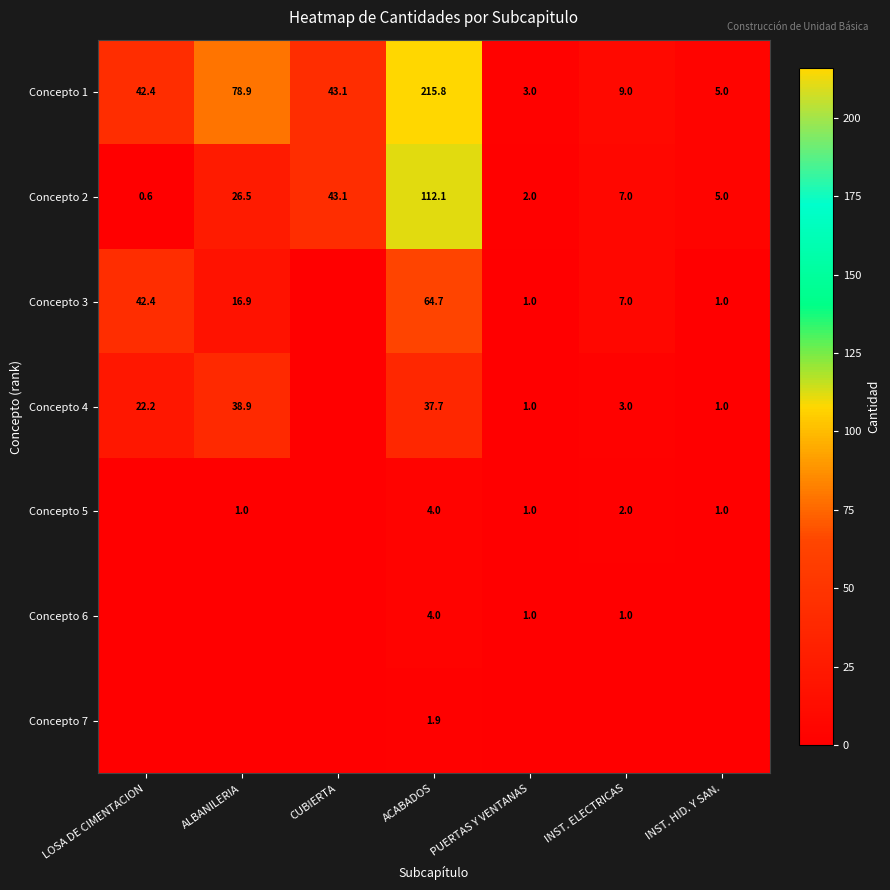

What is the difference between the Concepto 4 values at ALBANILERIA and ACABADOS?

1.2